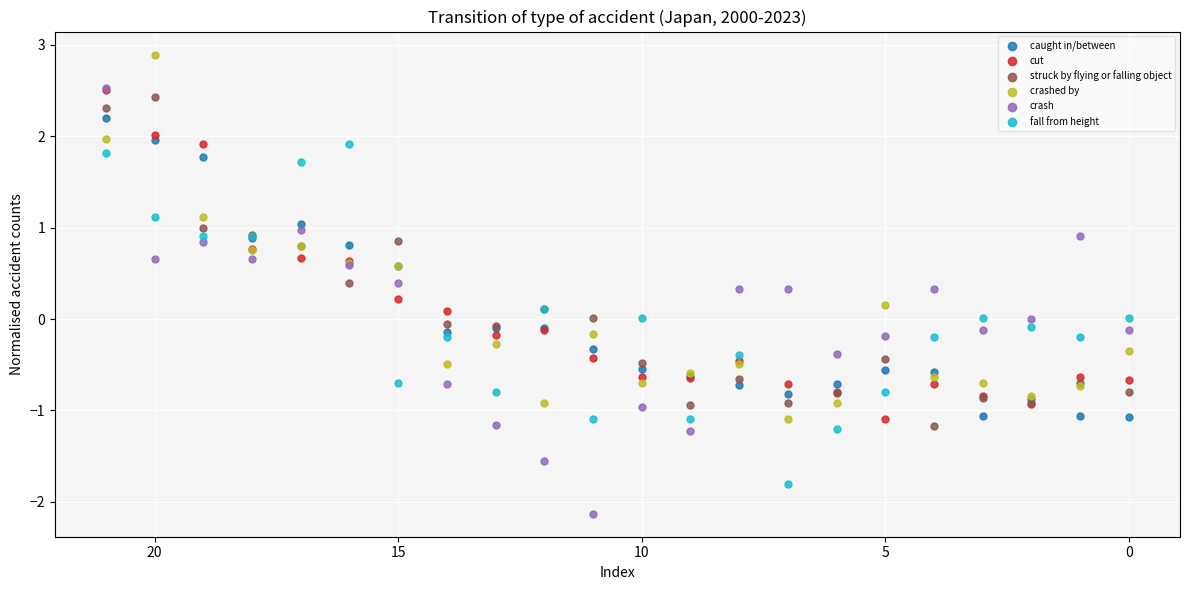

Which series reaches the maximum Y coordinate?

crashed by